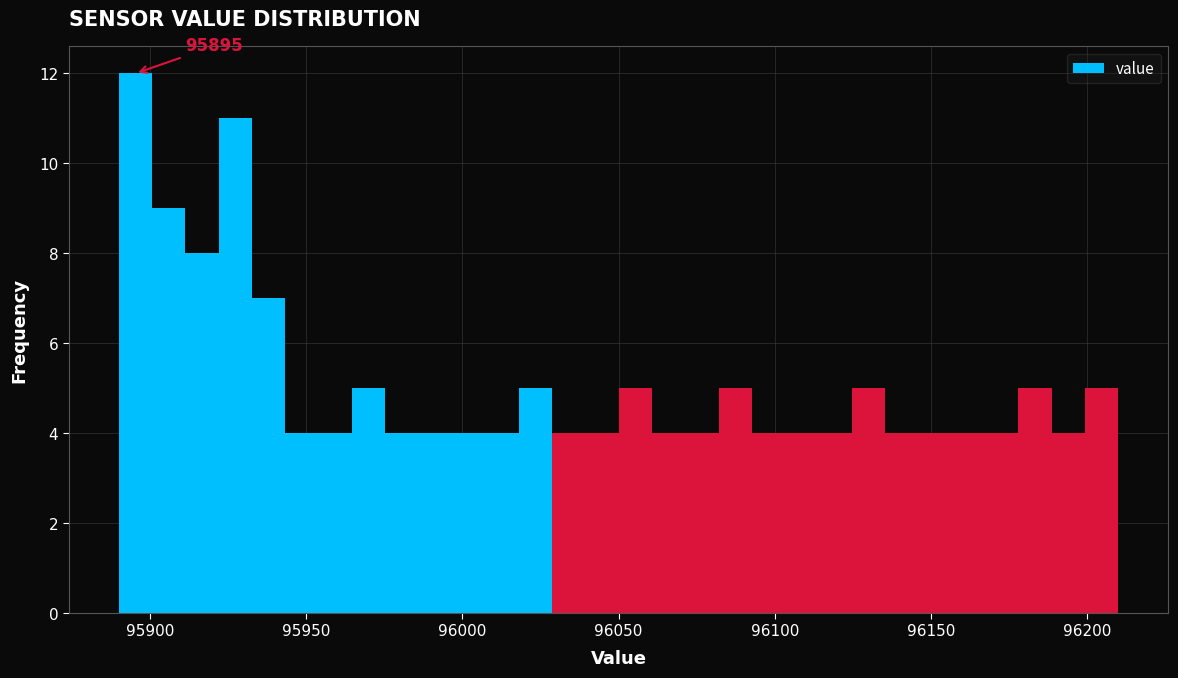

Around what value on the x-axis is the tallest bar? Give the approximate position of its centre, as read against the axis.

95895